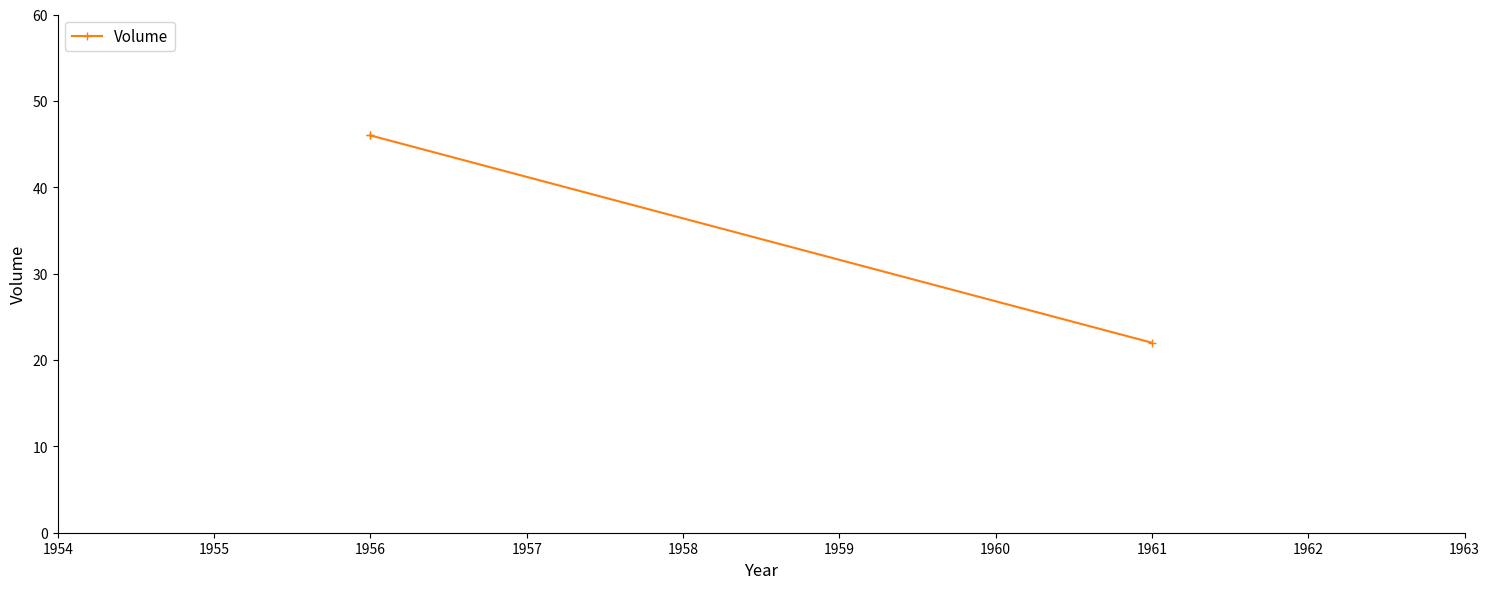

Is it true that the value at 1956 is 17?

False